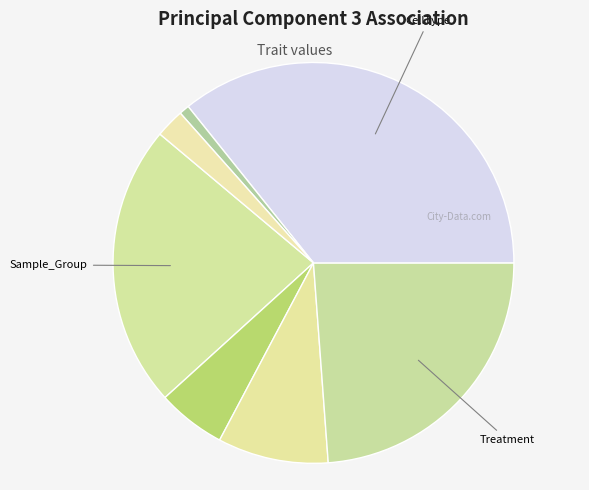

How many slices are in this pie chart?

7